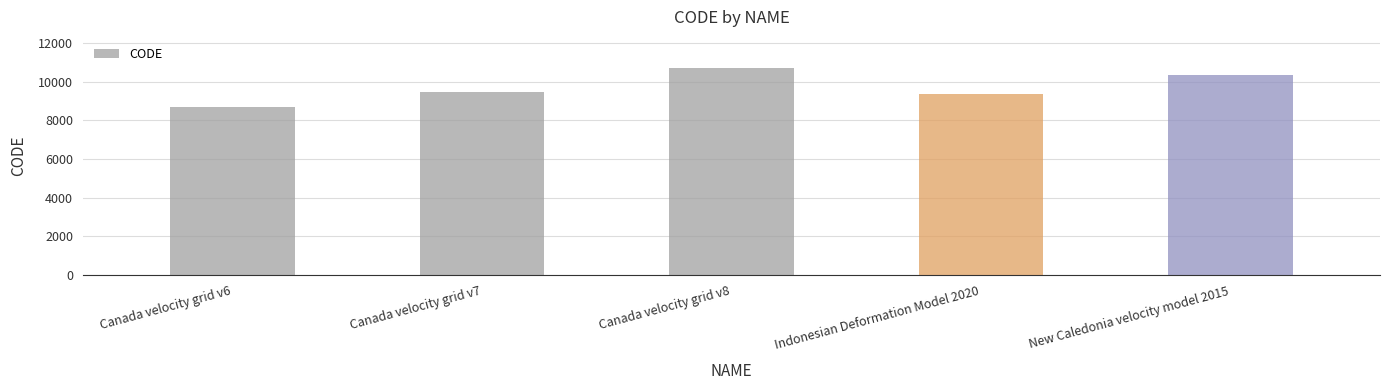

At which category does the chart reach its minimum across all series?

Canada velocity grid v6